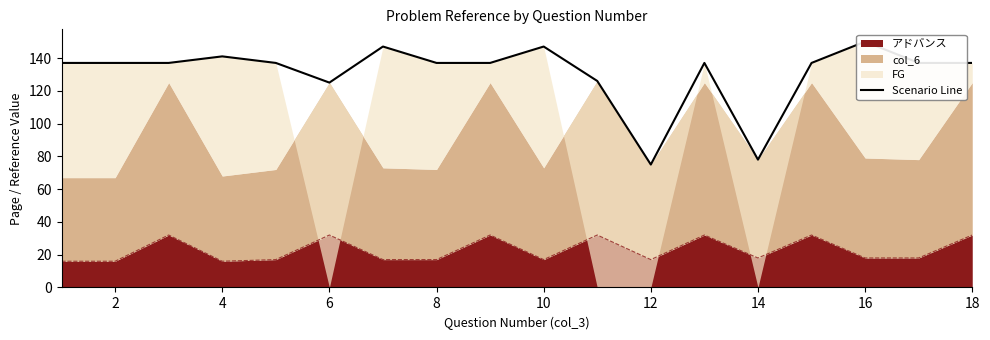

Reading left to right, transcribe all the data shown in this chart.

137	137	137	141	137	125	147	137	137	147	126	75	137	78	137	150	137	137